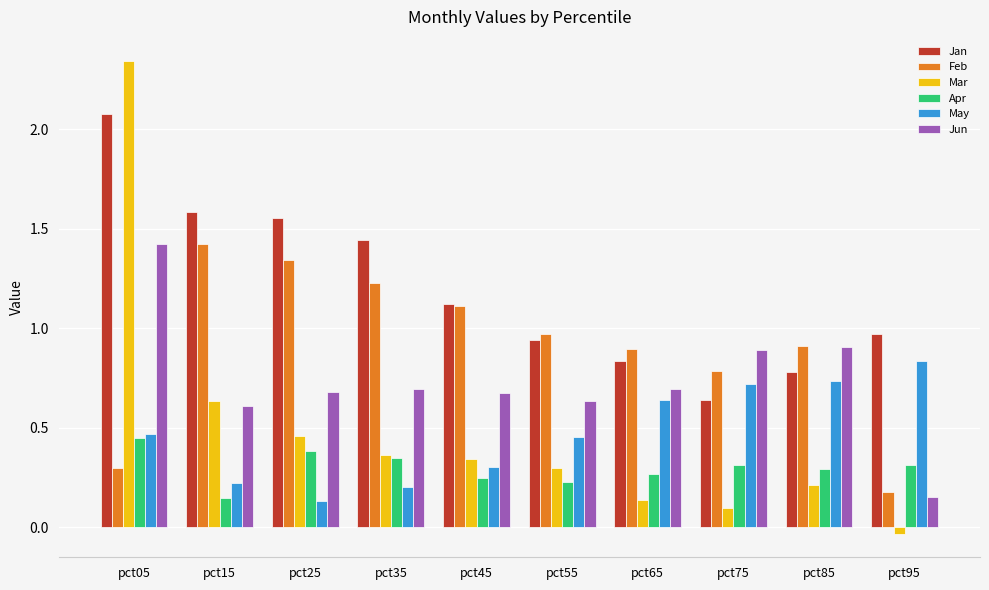

How many groups of bars are there?

10